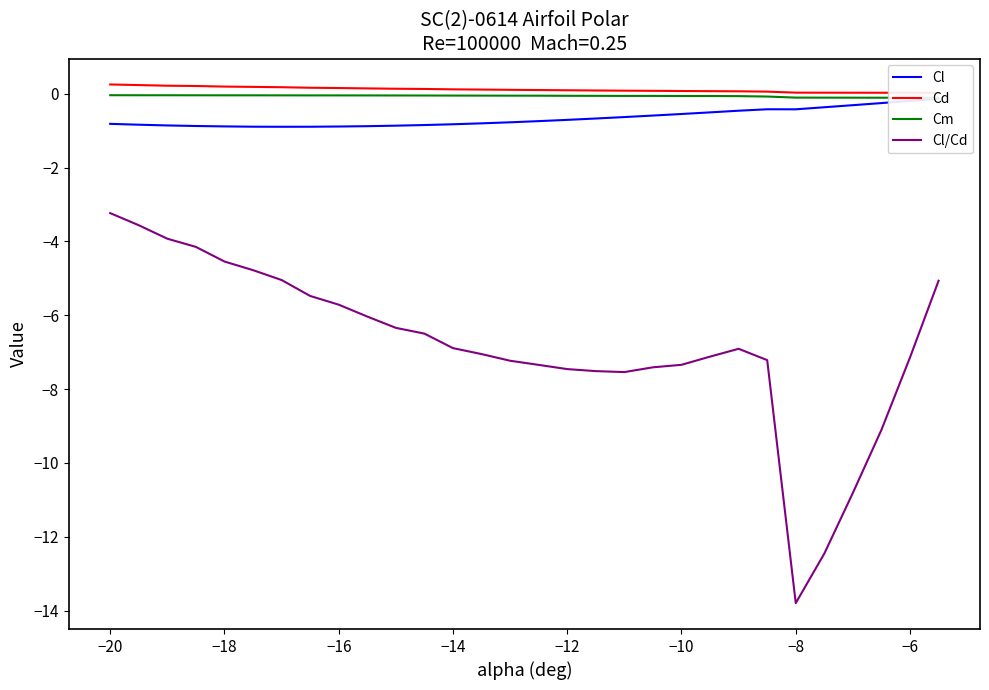

What is the average value of the Cl series?

-0.7